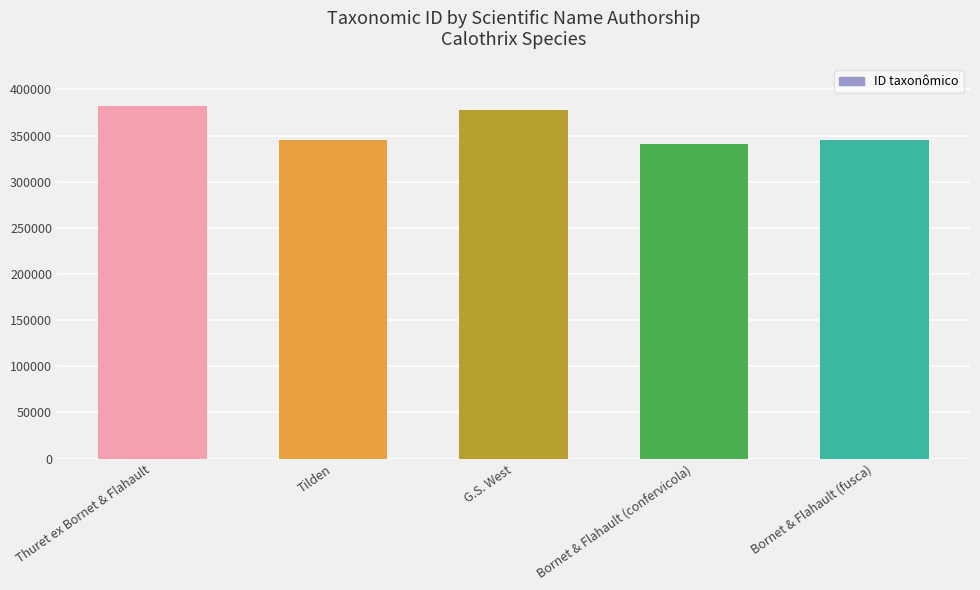

What is the difference between the maximum and minimum values?

40871